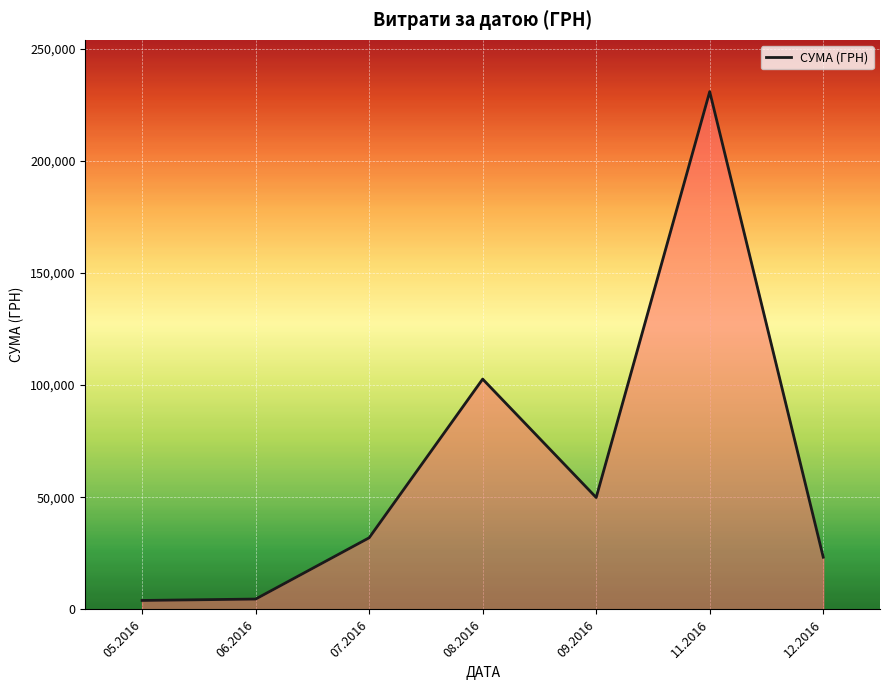

What is the maximum value shown in the chart?

230842.2